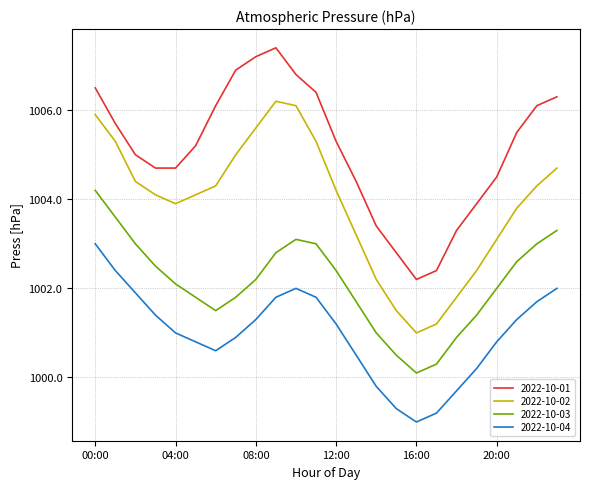

True or false: 2022-10-01 has more than 0 interior local peaks.

True